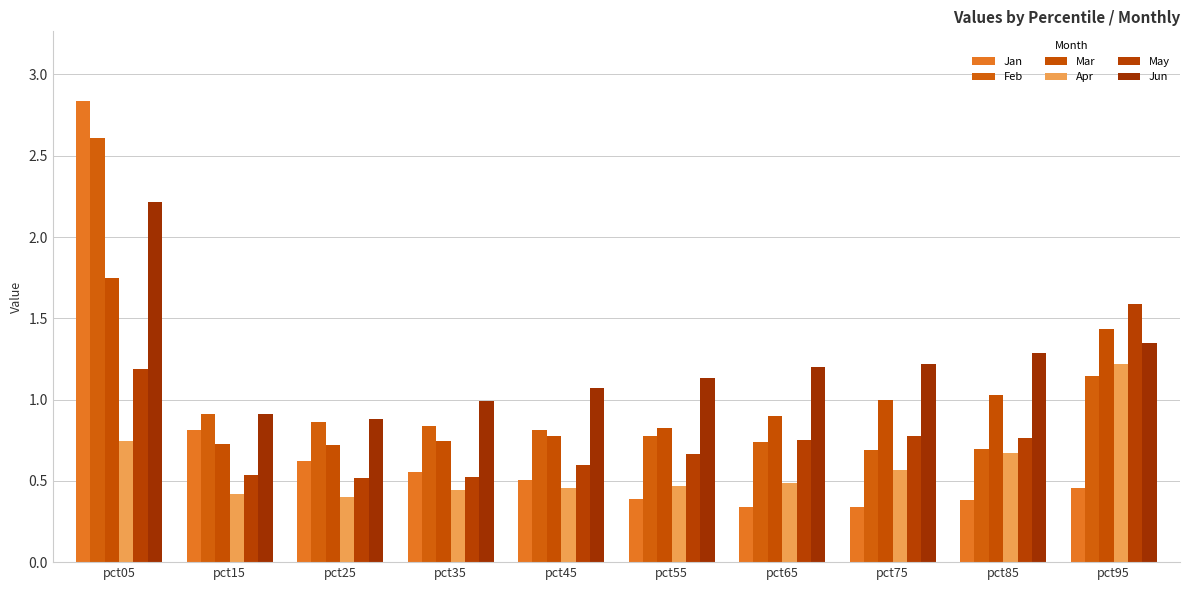

Which series has the largest total across all categories?

Jun